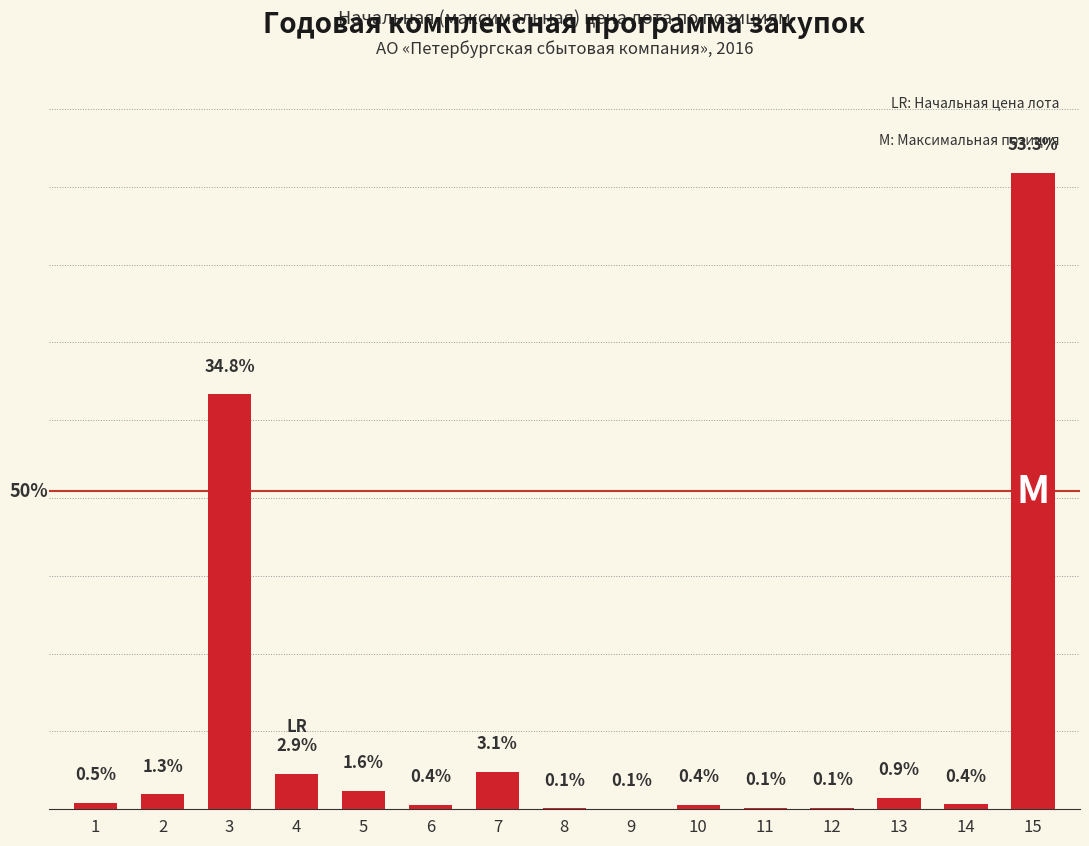

Reading left to right, what are all the values shown in this chart?

1=0.5	2=1.3	3=34.8	4=2.9	5=1.6	6=0.4	7=3.1	8=0.1	9=0.1	10=0.4	11=0.1	12=0.1	13=0.9	14=0.4	15=53.3